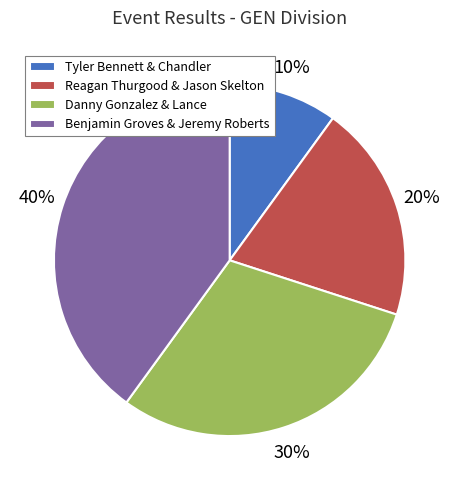

What percentage is the Reagan Thurgood & Jason Skelton slice, to the nearest percent?

20%